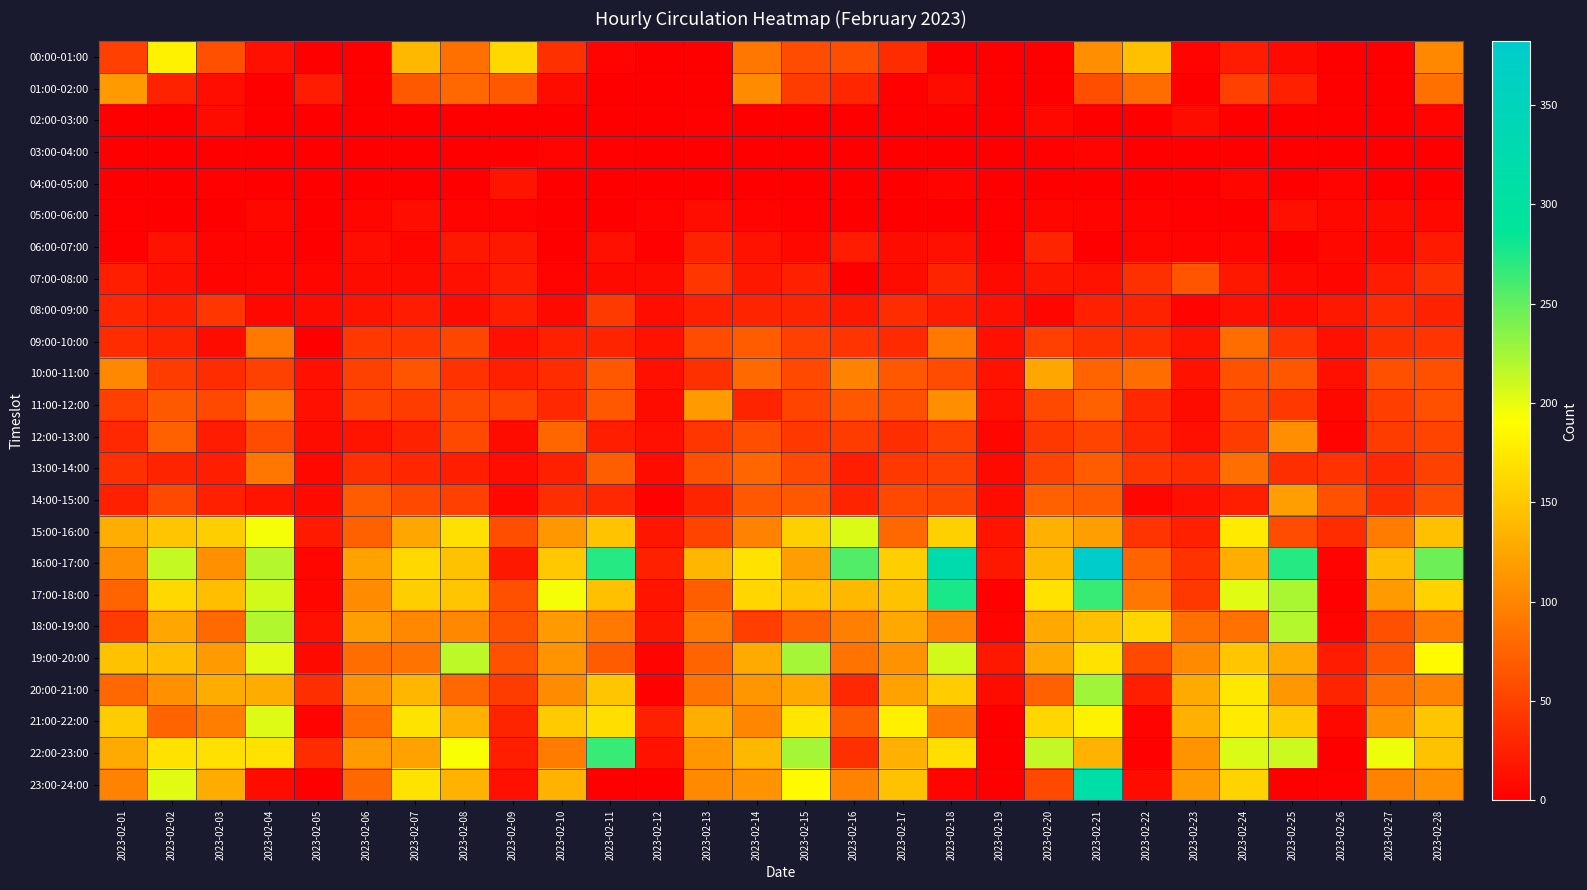

How many series are shown in this chart?

24